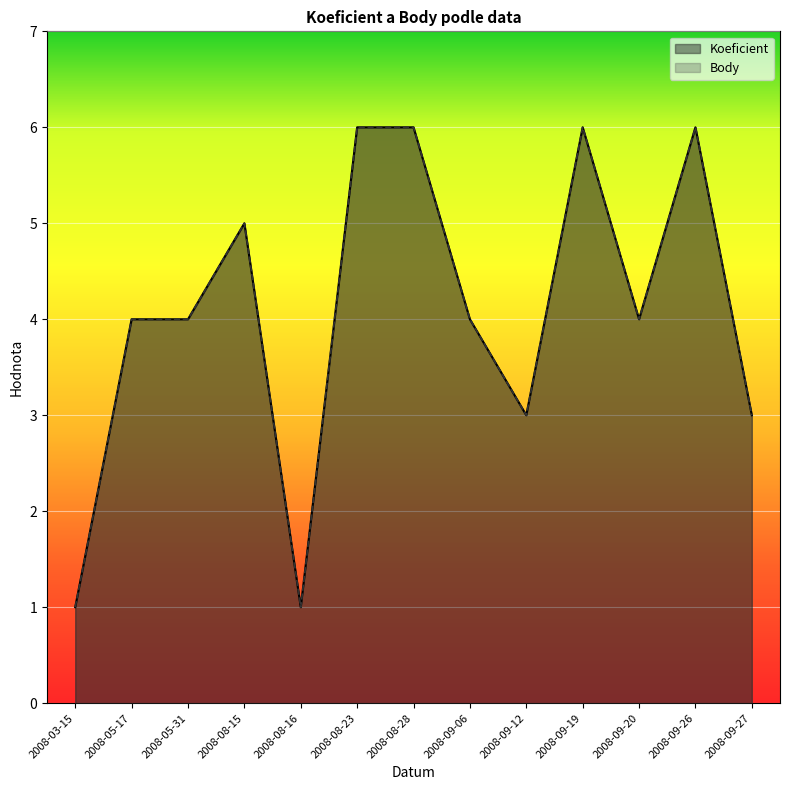

What is the maximum value for Koeficient?

6